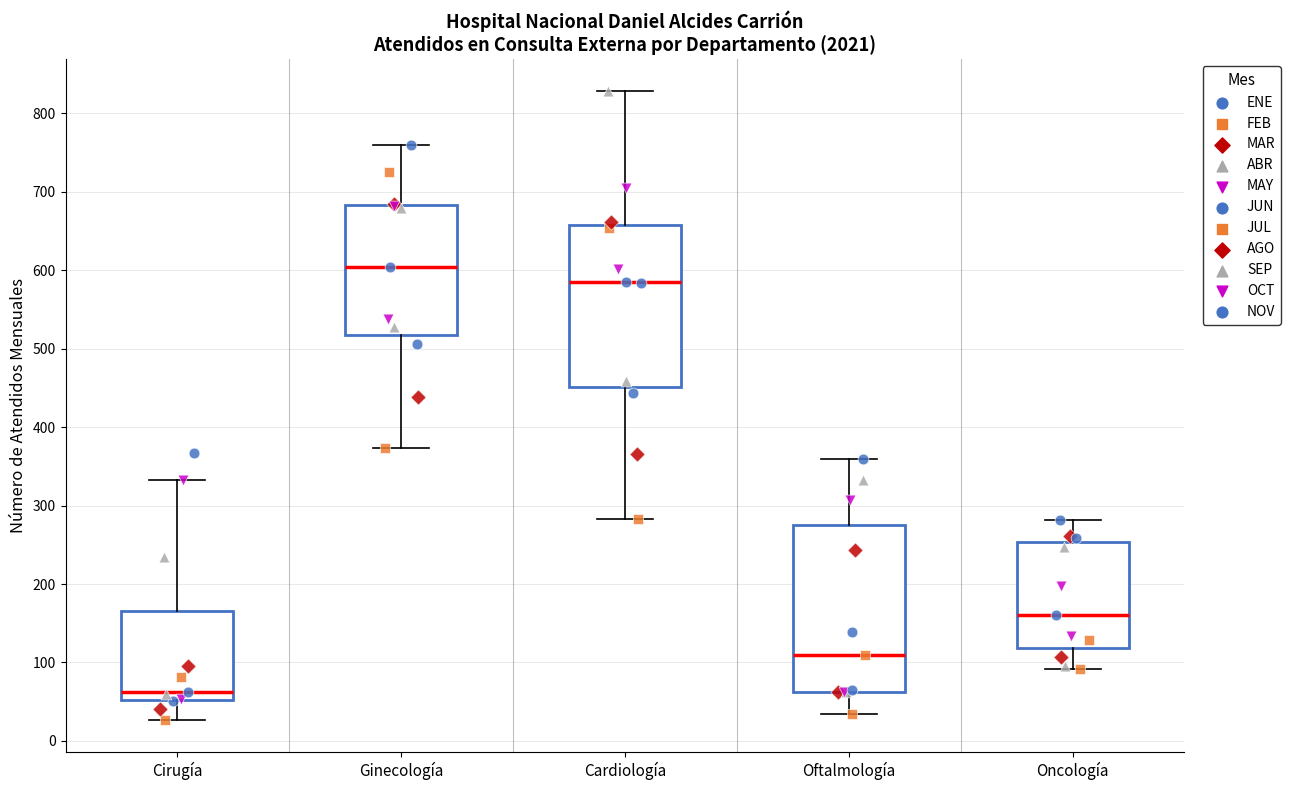

Reading left to right, read every box against the y-axis: the position of its median line, the range the box covers, and the ends of its whiskers. The values are not printed on the chart, so give them approximately, as read against the axis.

Cirugía: median 60, box 50 to 170, whiskers 30 to 330
Ginecología: median 600, box 520 to 680, whiskers 370 to 760
Cardiología: median 590, box 450 to 660, whiskers 280 to 830
Oftalmología: median 110, box 60 to 280, whiskers 30 to 360
Oncología: median 160, box 120 to 250, whiskers 90 to 280